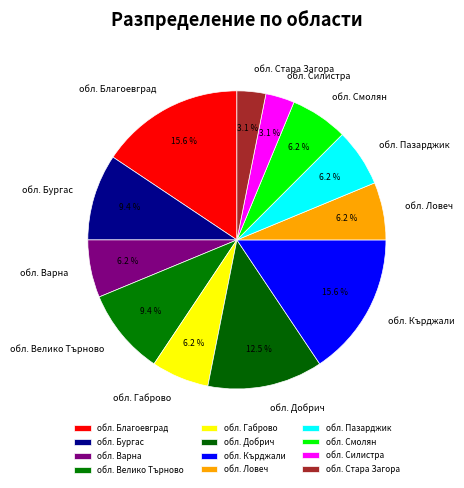

What percentage is the обл. Велико Търново slice, to the nearest percent?

9%